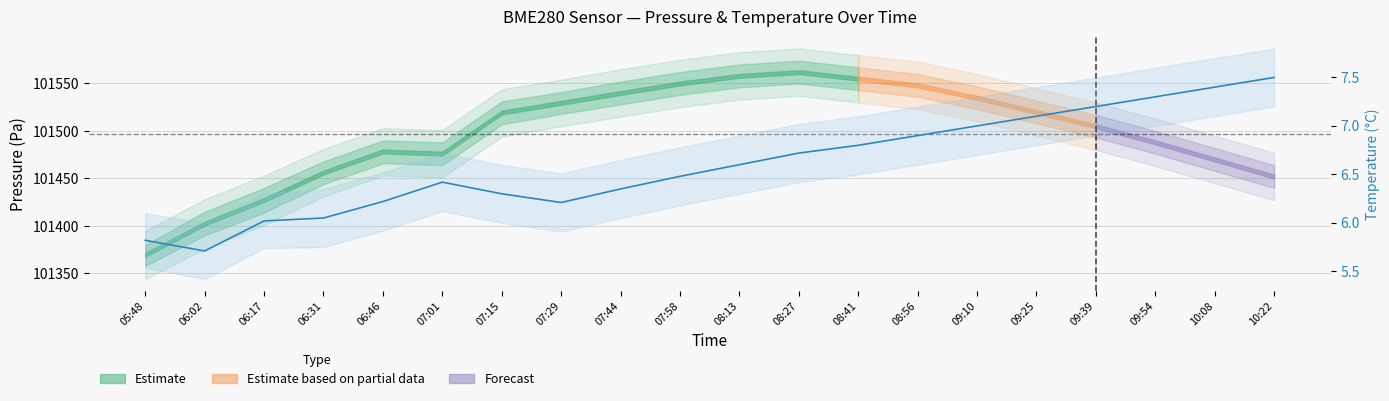

At which label does the data first exceed 6?

06:17